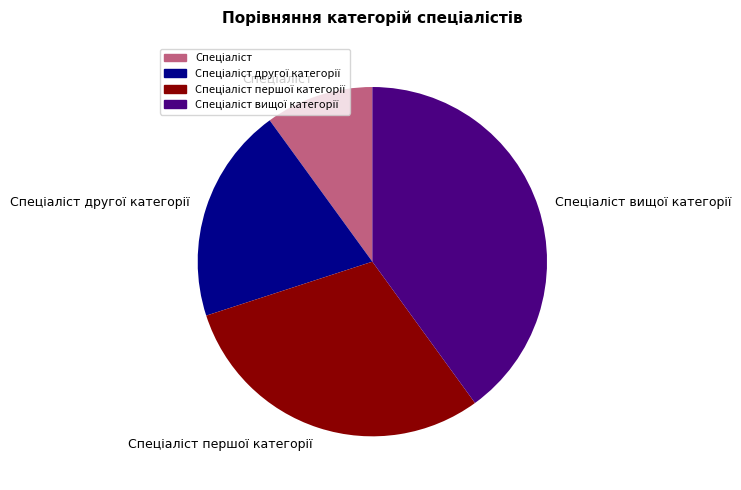

Is there a majority slice in this chart?

No